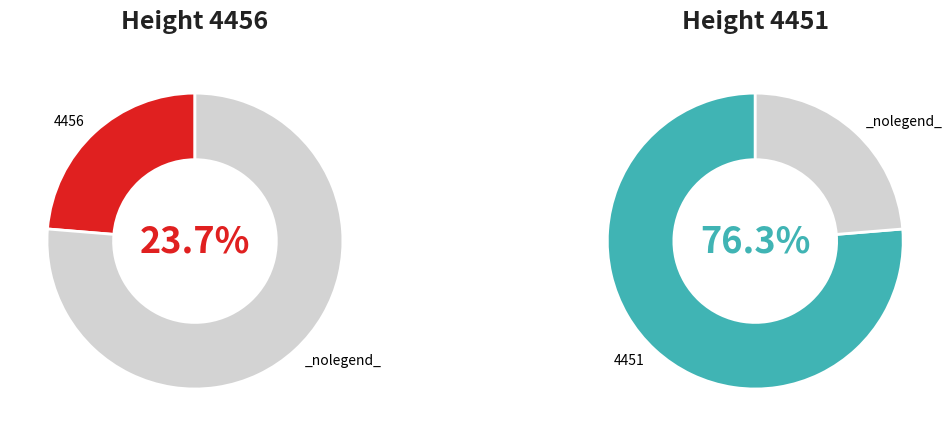

Does 4451 represent more than half of the total?

Yes